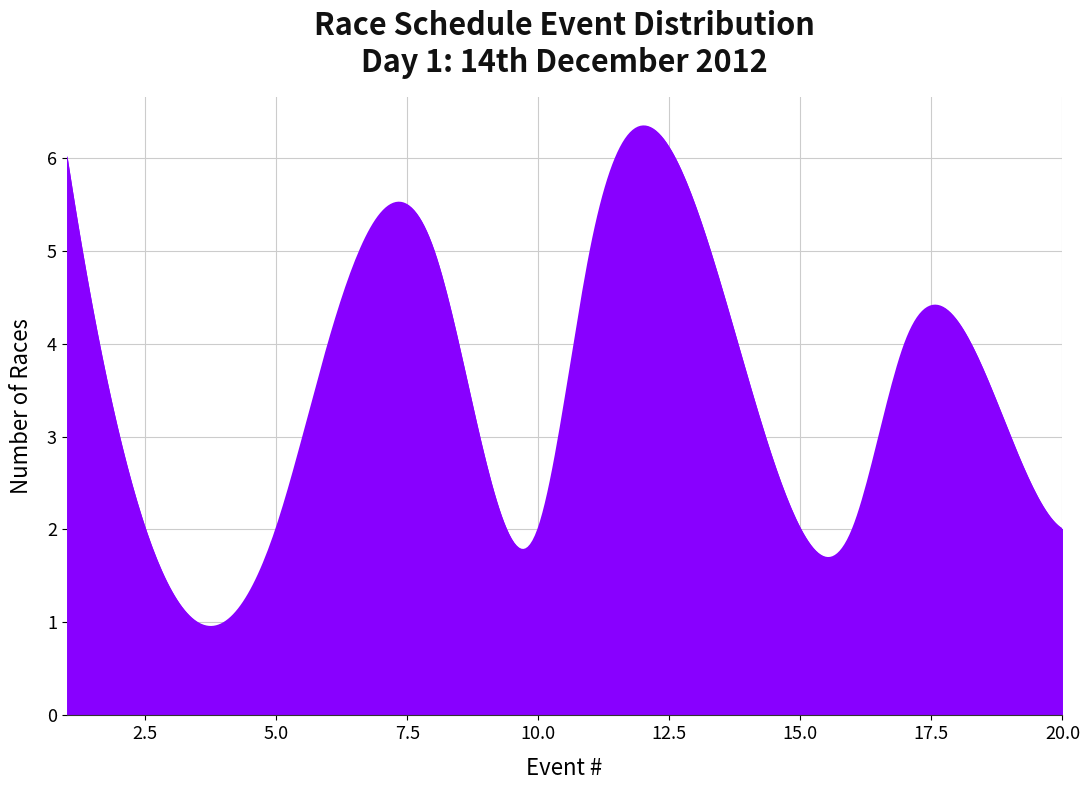

What is the sum of all values?

1385.1